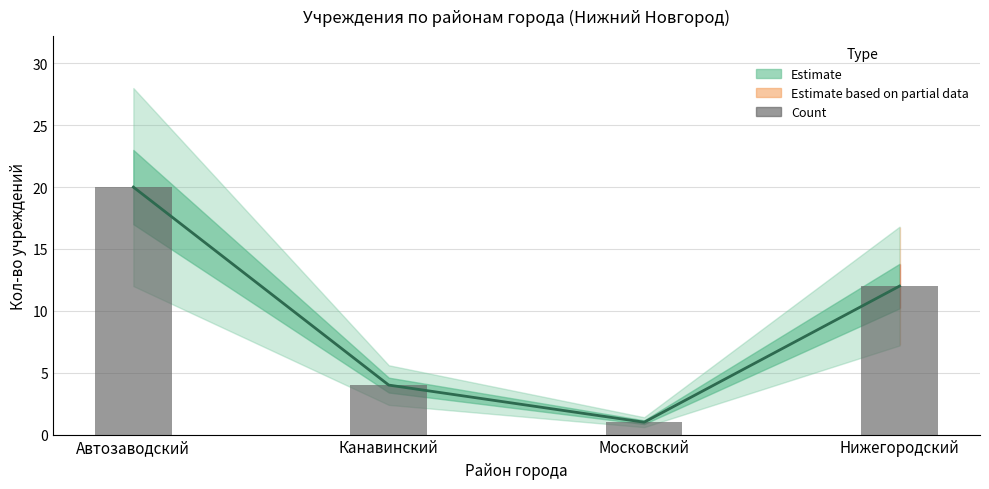

At which label is the value closest to 10?

Нижегородский